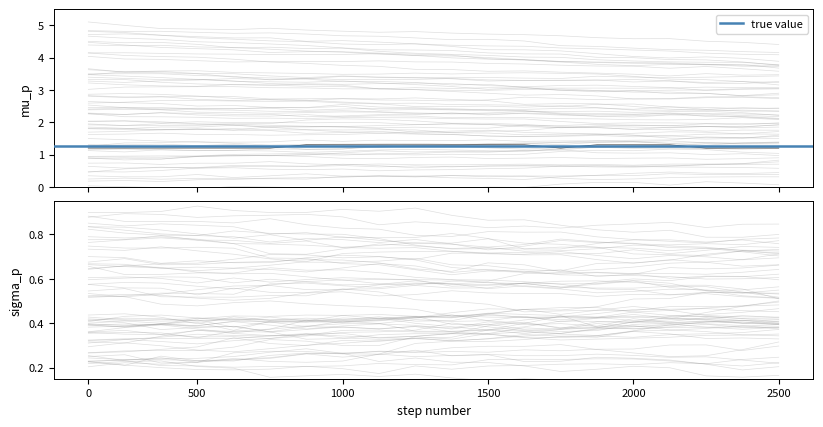

True or false: the data has more than 0 interior local peaks.

False